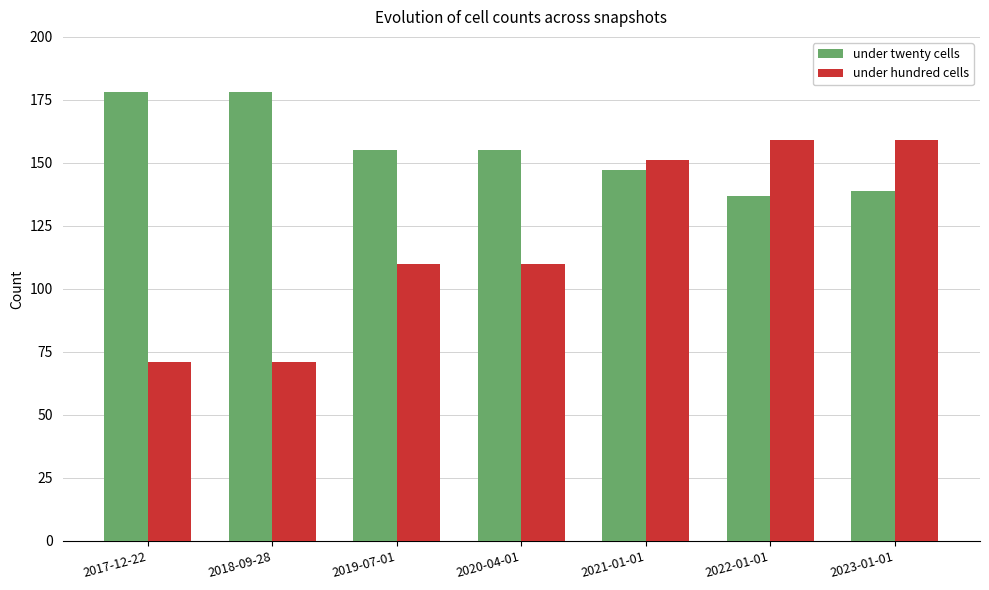

What is the difference between the highest and lowest values at 2021-01-01?

4